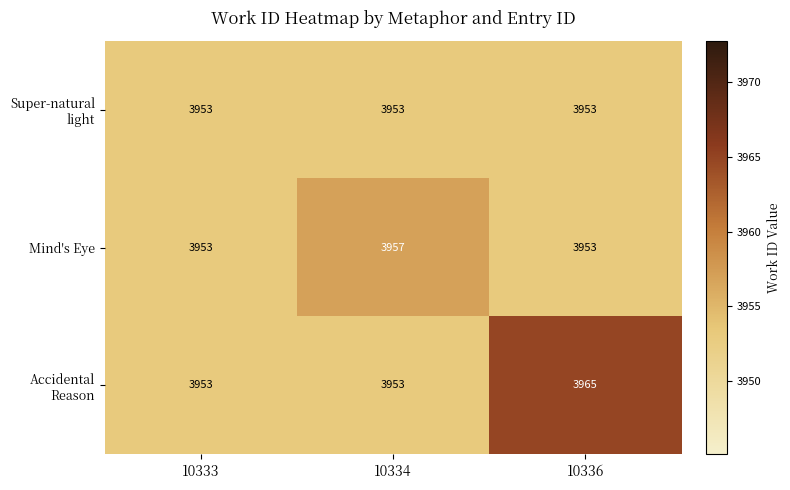

List the series in order of their overall mean, highest first.

Accidental Reason, Mind's Eye, Super-natural light